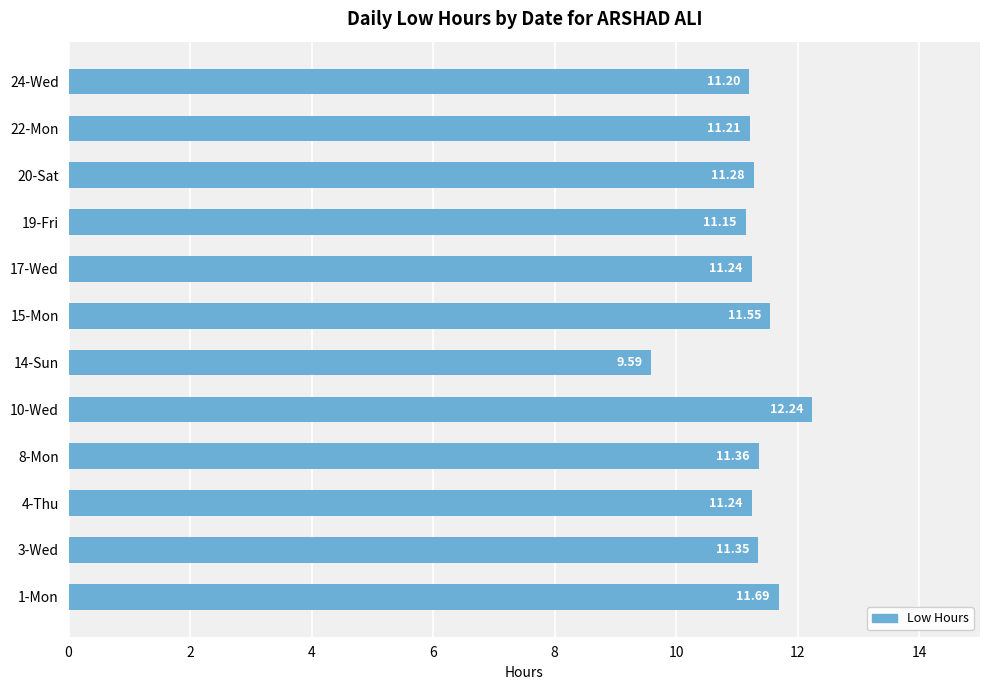

Which has a higher value, 1-Mon or 20-Sat?

1-Mon